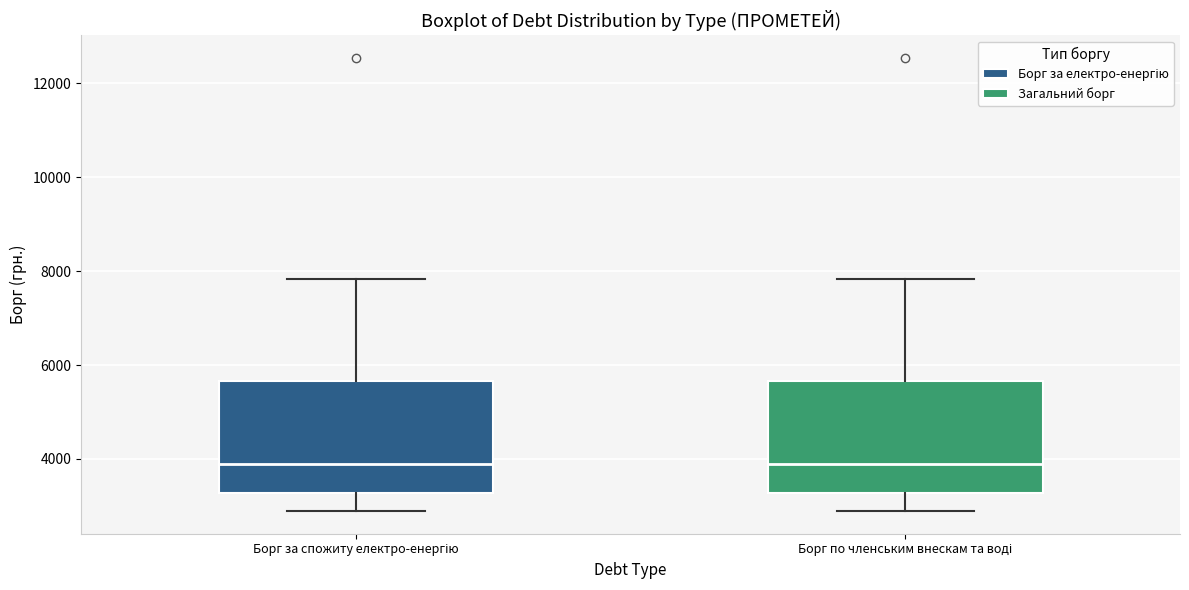

Where does the lower whisker of the box for Борг по членським внескам та воді end on the y-axis? The values are not printed on the chart, so give them approximately, as read against the axis.

2800